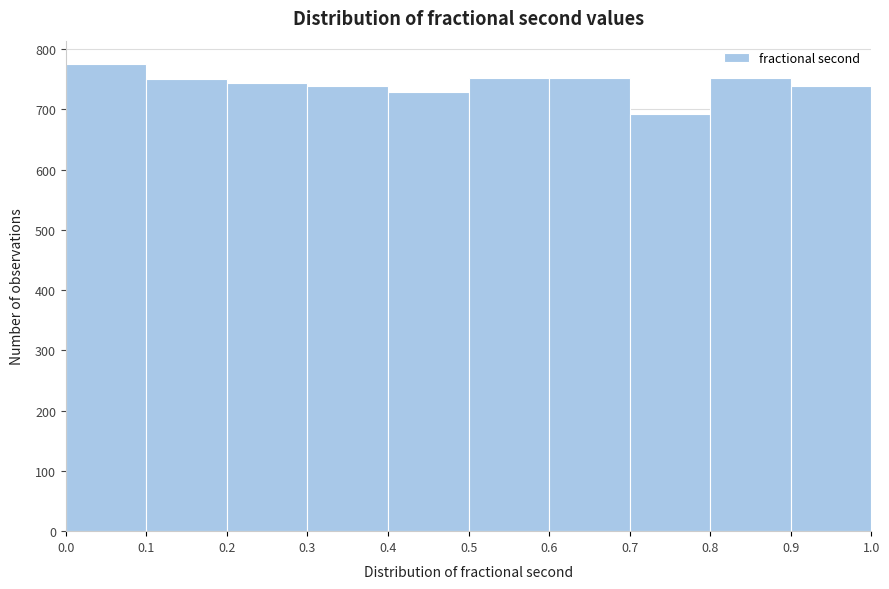

Reading left to right, transcribe this chart: for each bar, give the range it covers on the x-axis and its height. The values are not printed on the chart, so give them approximately, as read against the axis.

0.0 to 0.1: 780
0.1 to 0.2: 750
0.2 to 0.3: 740
0.3 to 0.4: 740
0.4 to 0.5: 730
0.5 to 0.6: 750
0.6 to 0.7: 750
0.7 to 0.8: 690
0.8 to 0.9: 750
0.9 to 1.0: 740